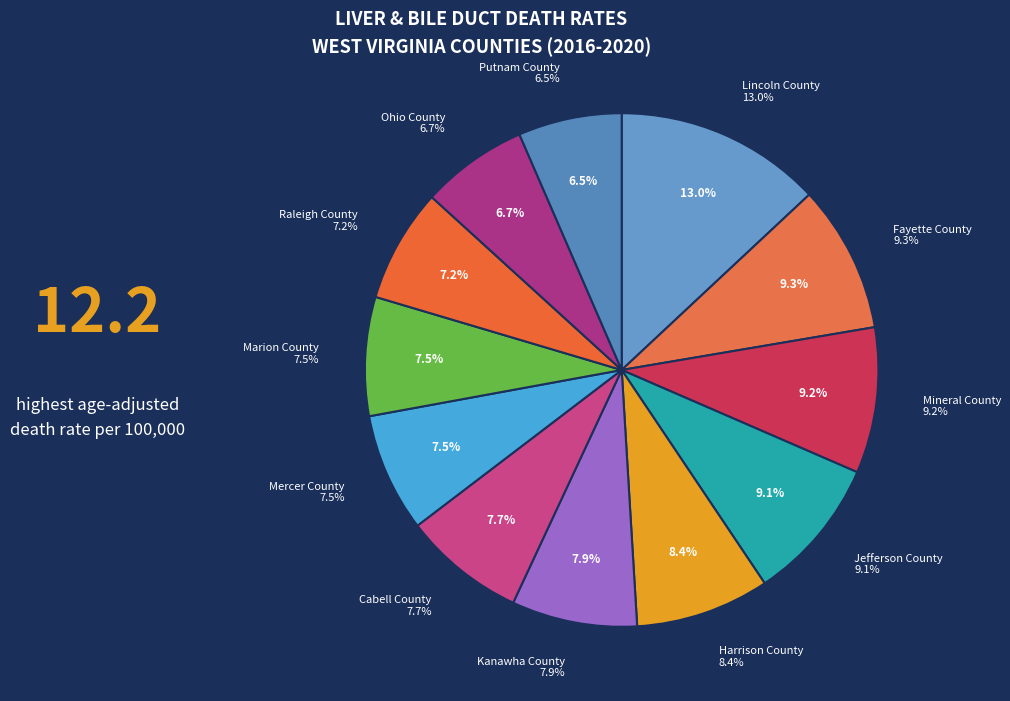

What is the total percentage of Fayette County and Kanawha County?

17.2%